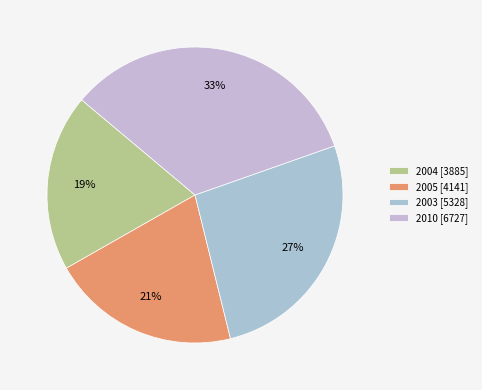

Does any single category account for the majority?

No